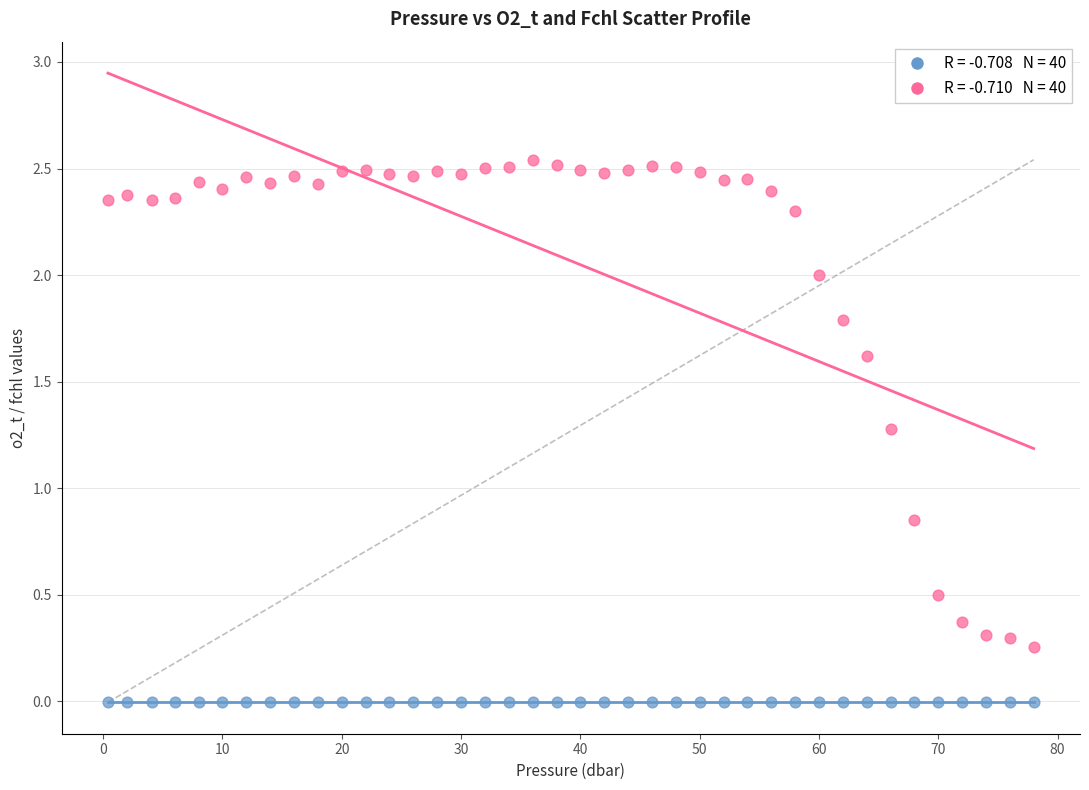

Across all data points, what is the range of X values (max minus min)?

77.6